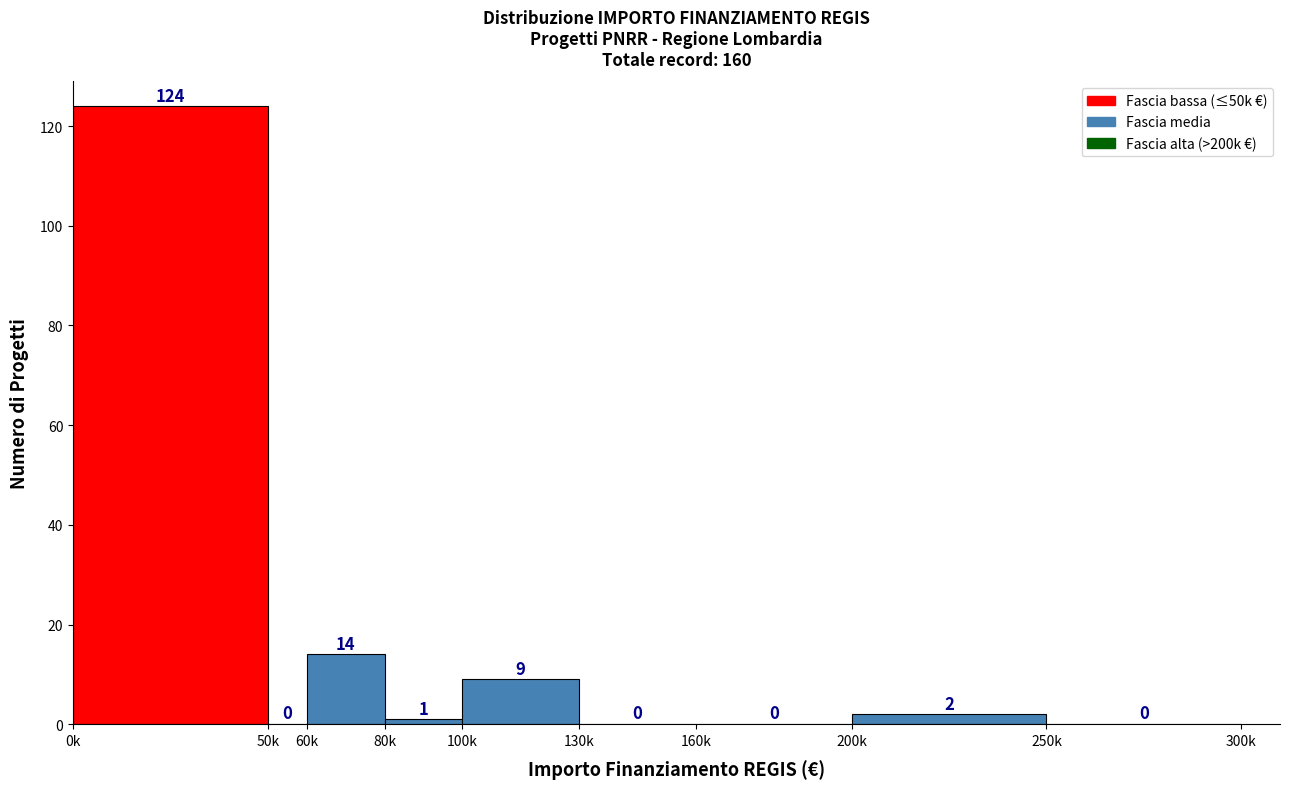

Reading right to left, what are all the values shown in this chart?

250k=0	200k=2	160k=0	130k=0	100k=9	80k=1	60k=14	50k=0	0k=124